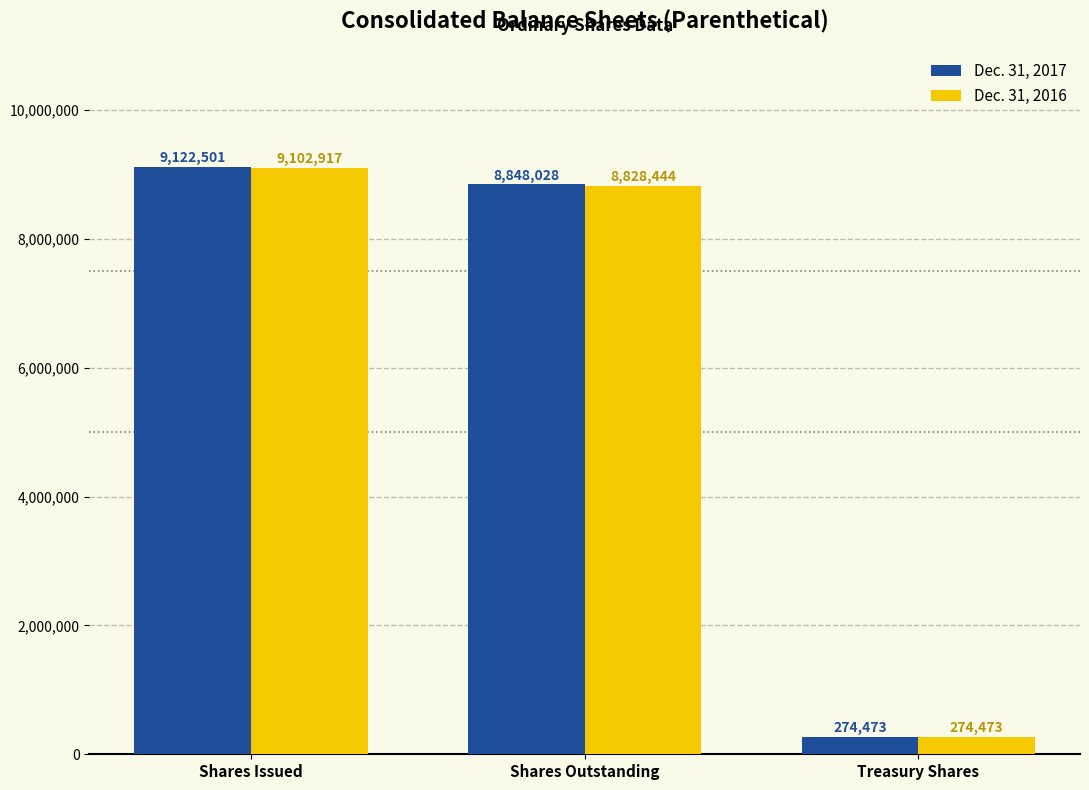

At how many categories does at least one series exceed 1735348?

2